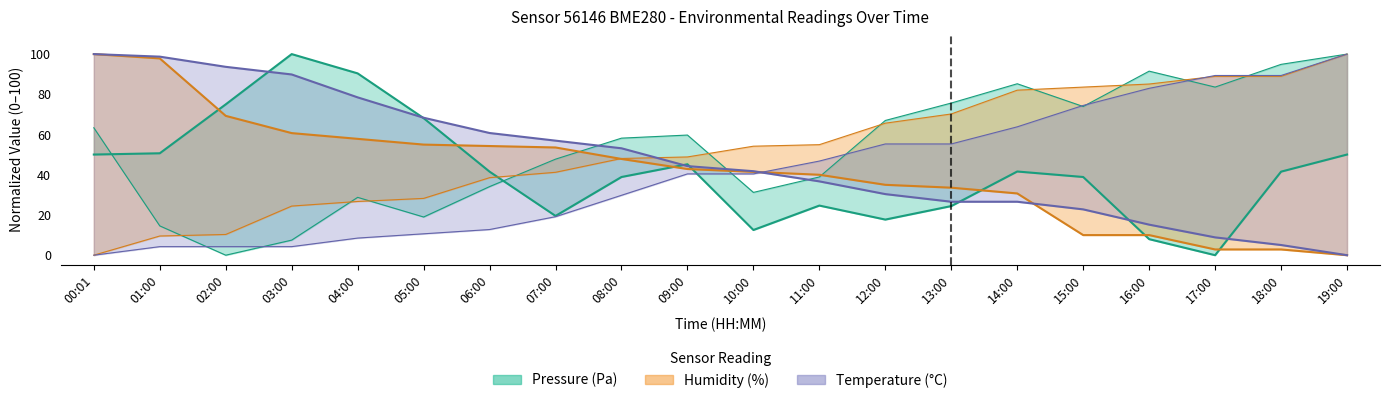

The value of pressure_high at 11:00 is 10.0. True or false?

False